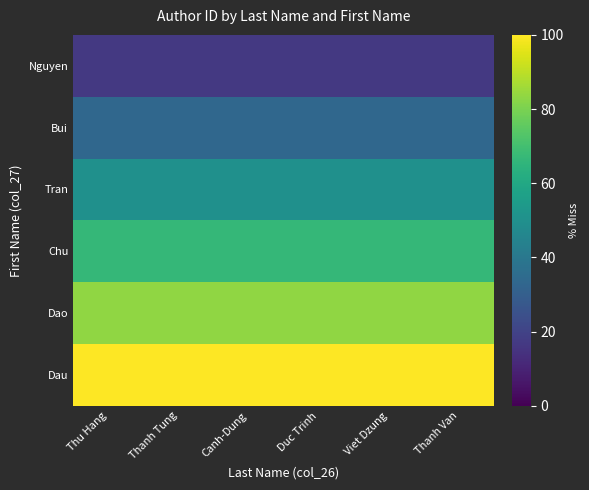

Rank the series by their average value, from lowest to highest.

Nguyen, Bui, Tran, Chu, Dao, Dau